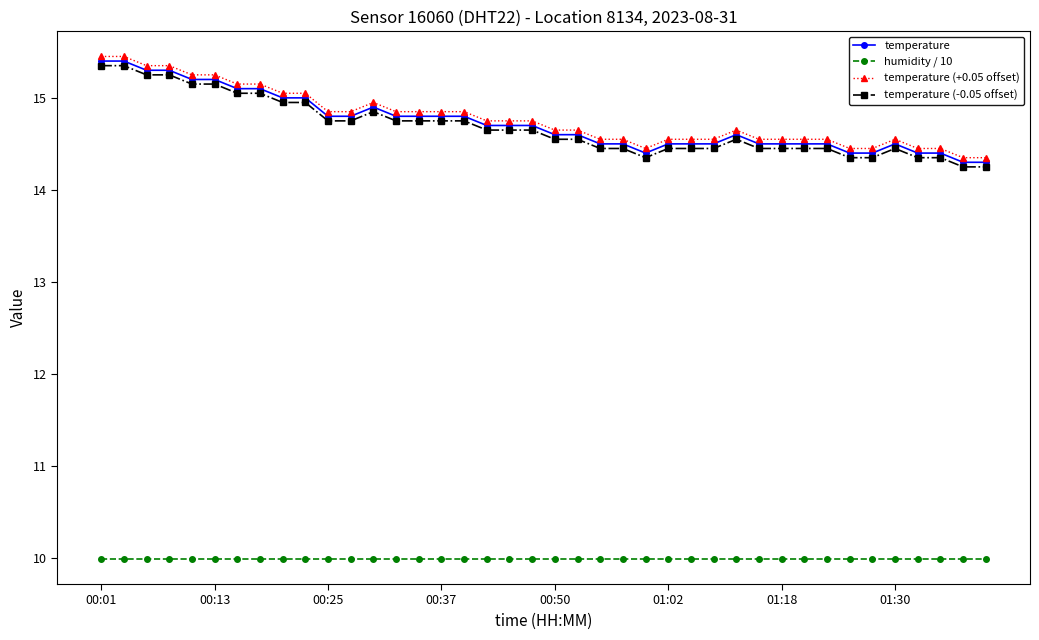

What is the greatest value displayed?

15.5